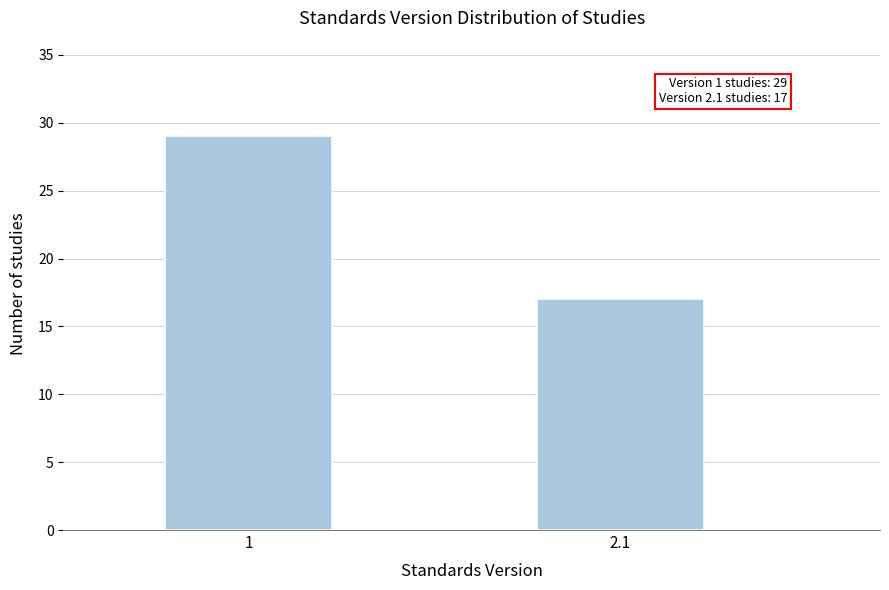

Reading left to right, what are all the values shown in this chart?

29	17